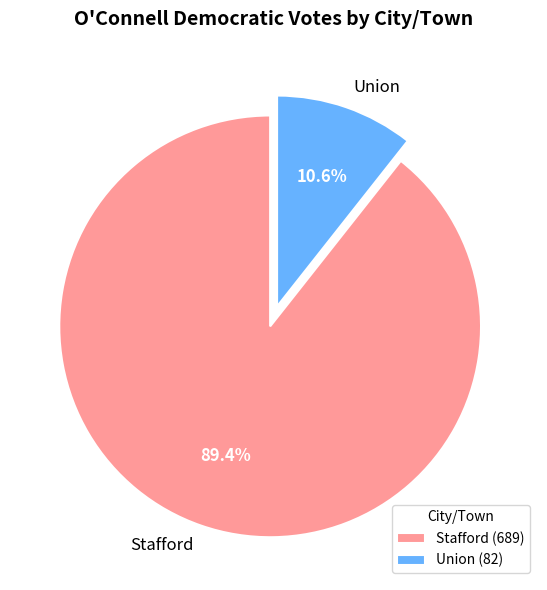

Does Union represent more than half of the total?

No